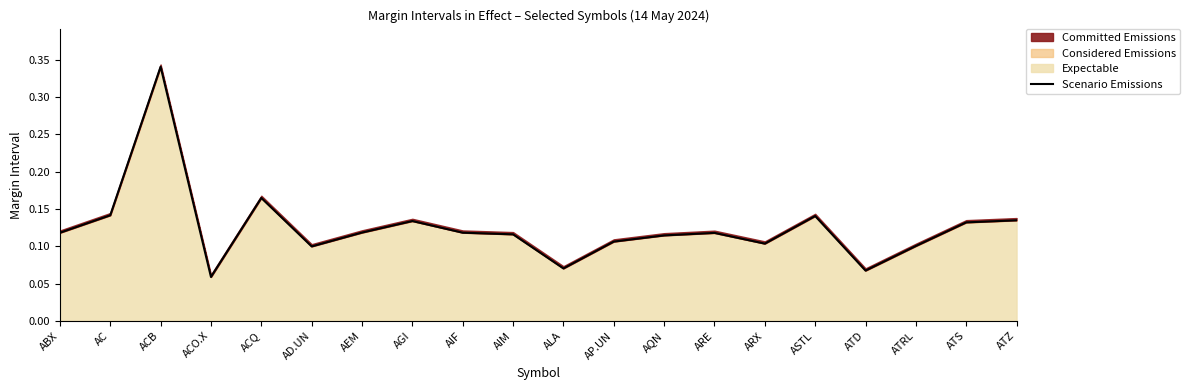

True or false: the data shows 0.1 at ARX.

False